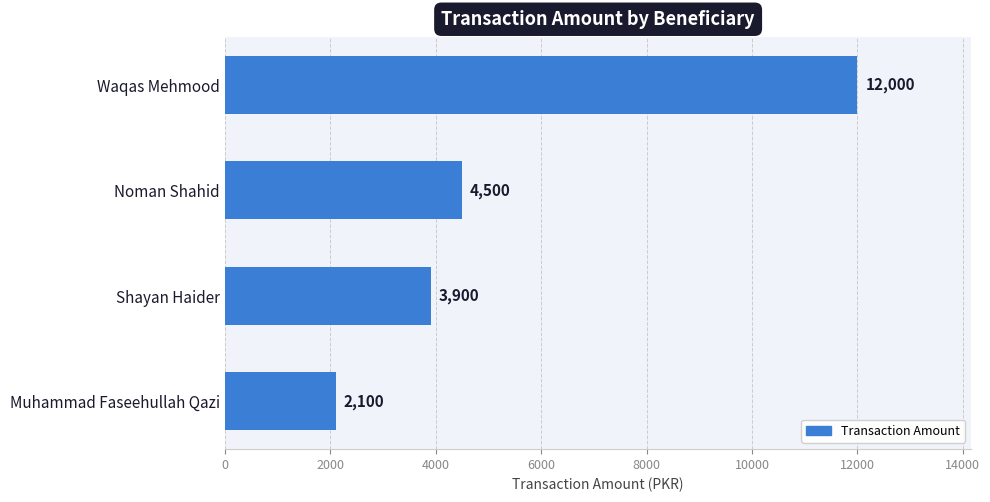

Rank the categories by value from lowest to highest.

Muhammad Faseehullah Qazi, Shayan Haider, Noman Shahid, Waqas Mehmood